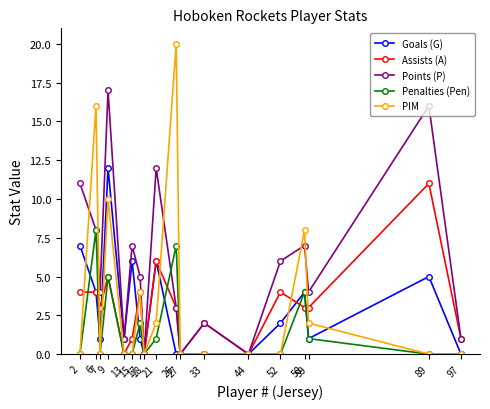

Which series has the largest total across all categories?

Points (P)